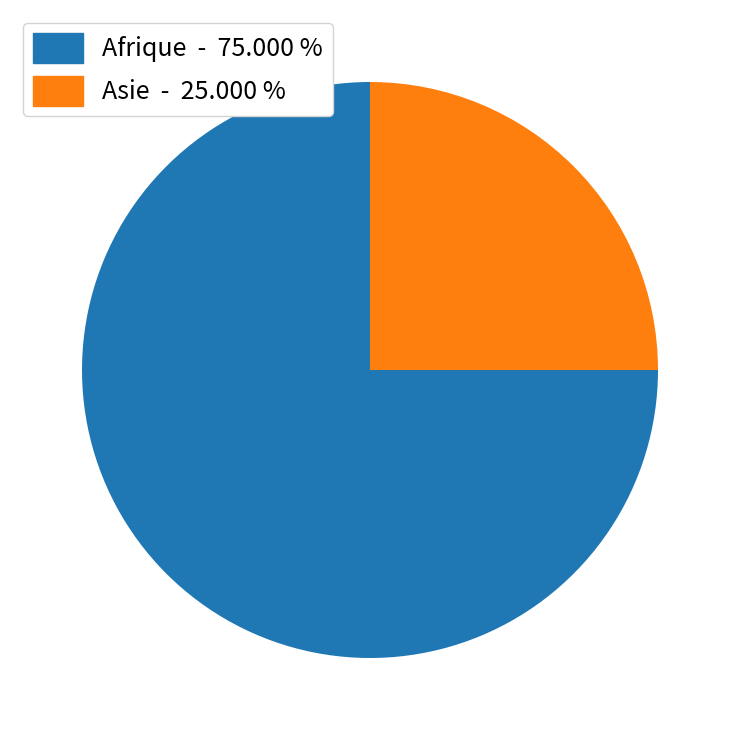

Which slice is the smallest?

Asie - 25.000 %